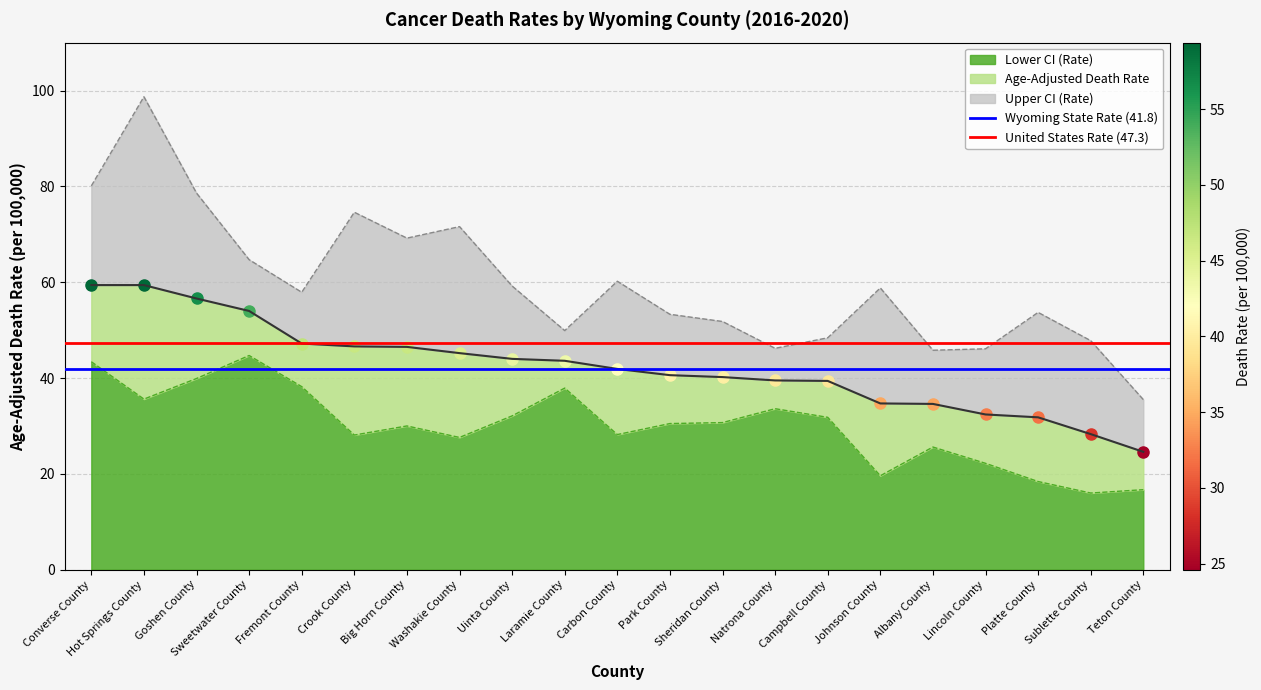

The Lower CI (Rate) series shows 18.4 at Platte County. True or false?

True